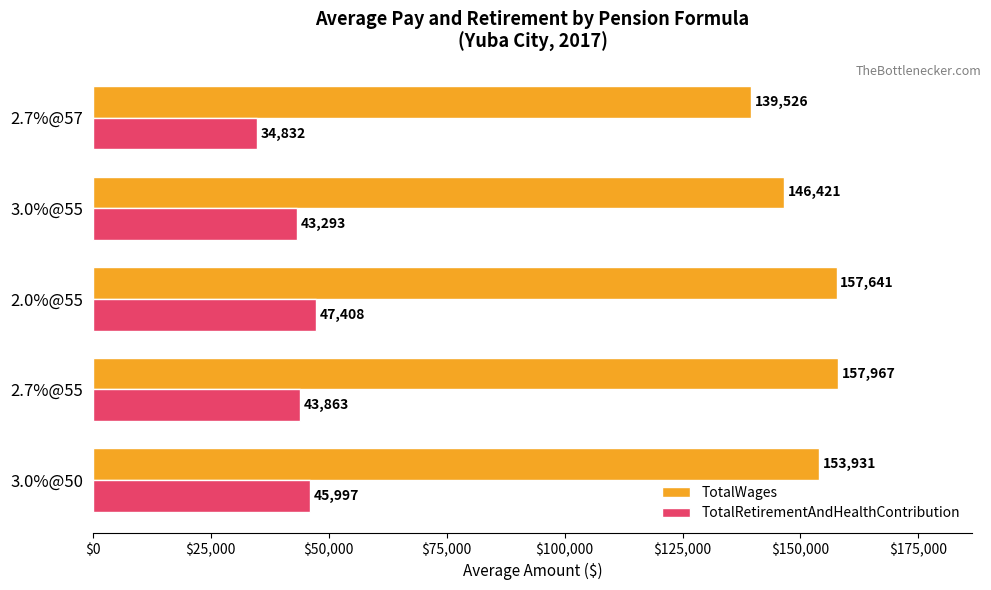

At which label is TotalRetirementAndHealthContribution closest to 41120?

3.0%@55